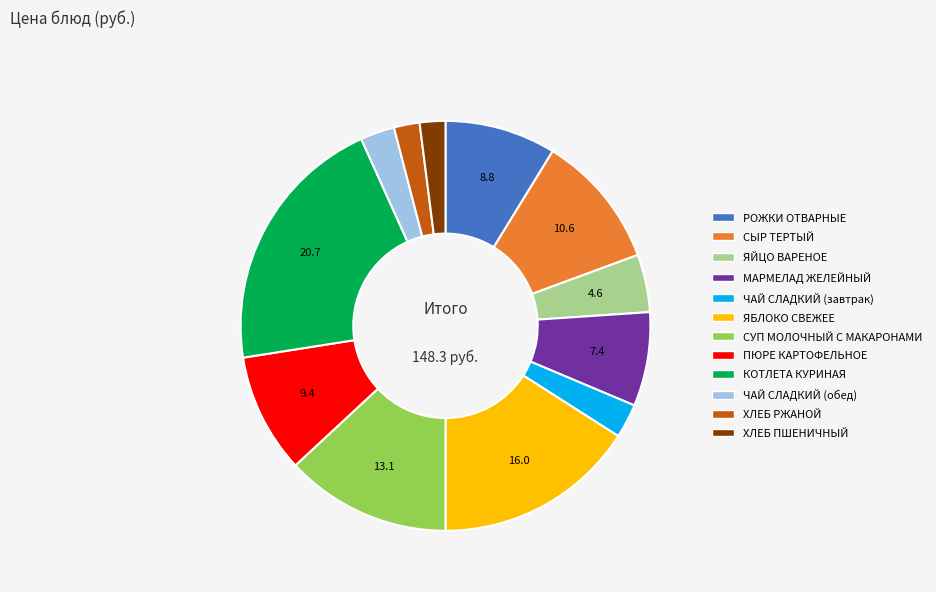

True or false: ЯЙЦО ВАРЕНОЕ accounts for 19% of the total.

False